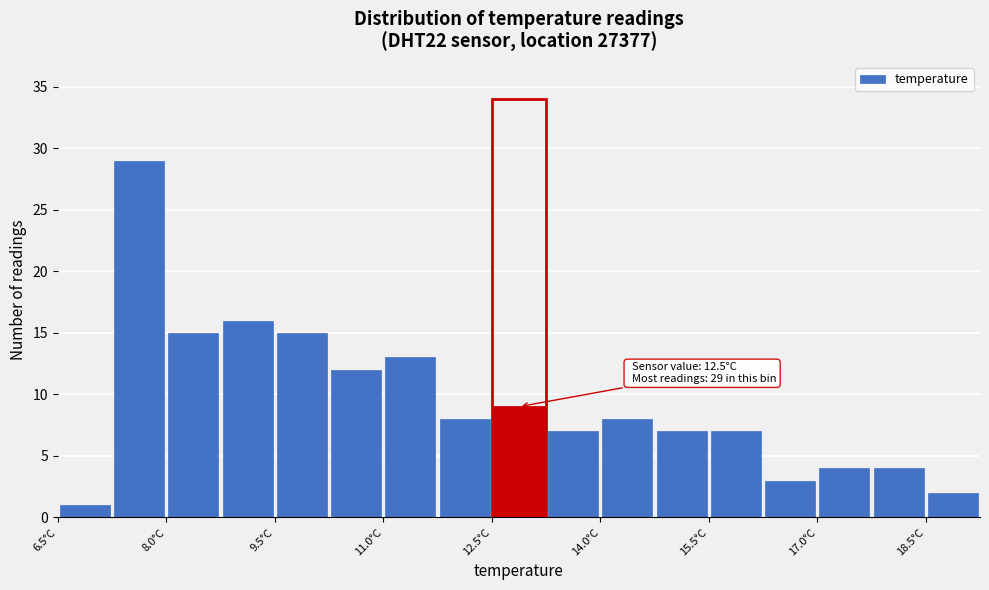

Around what value on the x-axis is the tallest bar? Give the approximate position of its centre, as read against the axis.

7.6